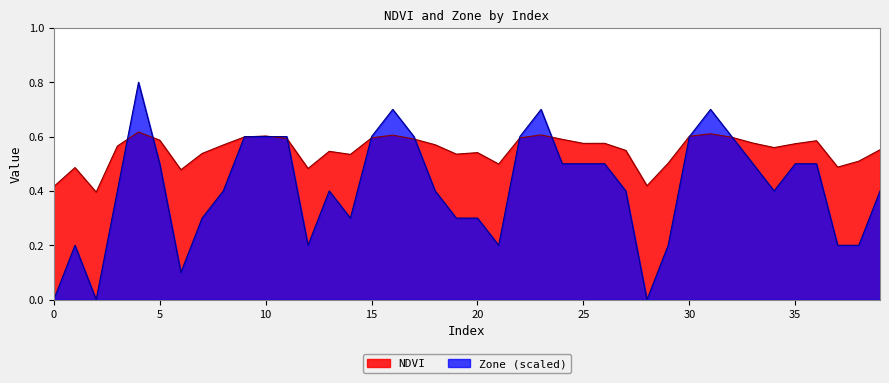

List the series in order of their overall mean, lowest first.

Zone (scaled), NDVI